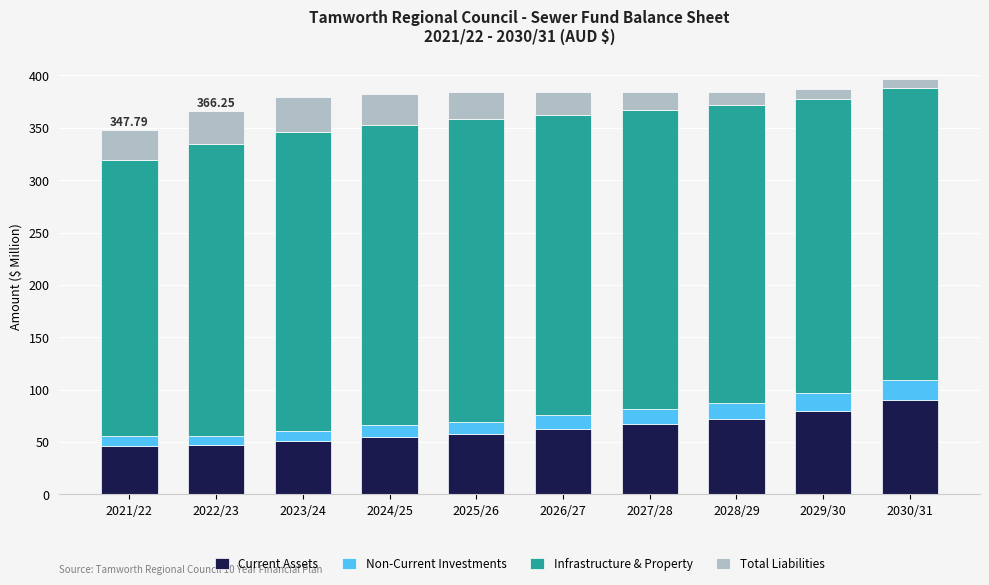

What is the total value across all series at 2027/28?

384.1